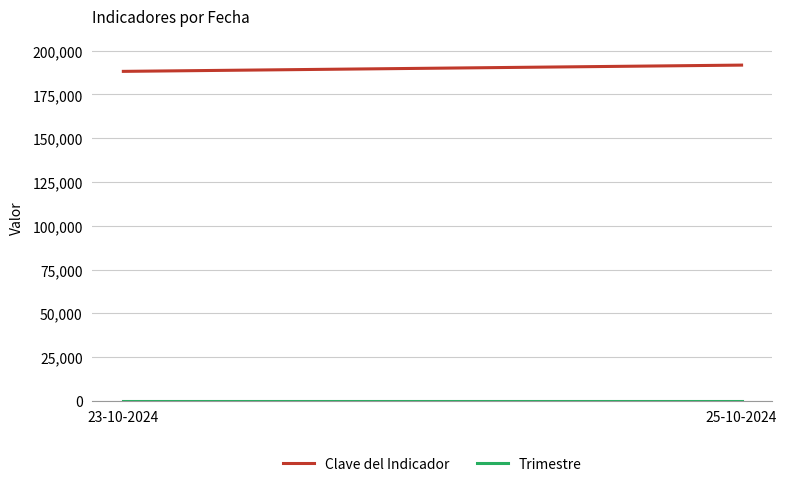

What is the label of the 2nd point from the left?

25-10-2024